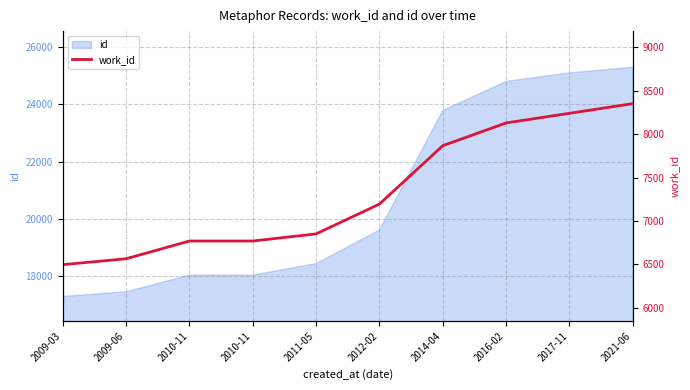

How many lines are shown in the chart?

1